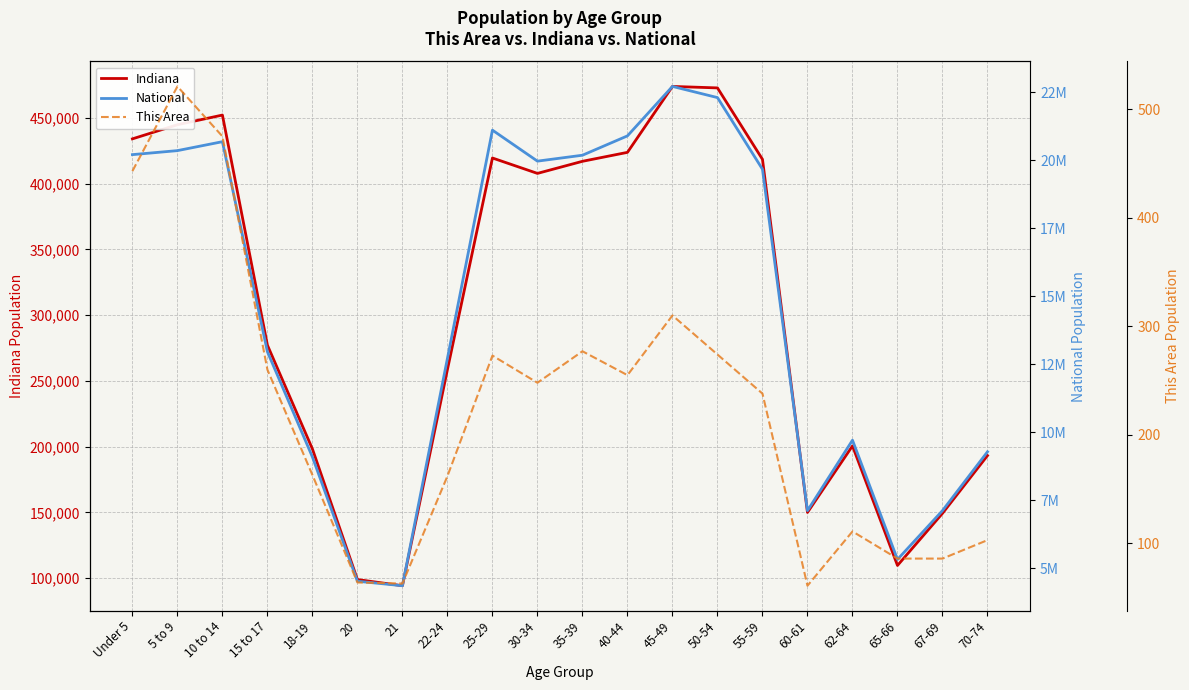

What are all the series names shown in the legend?

Indiana, National, This Area